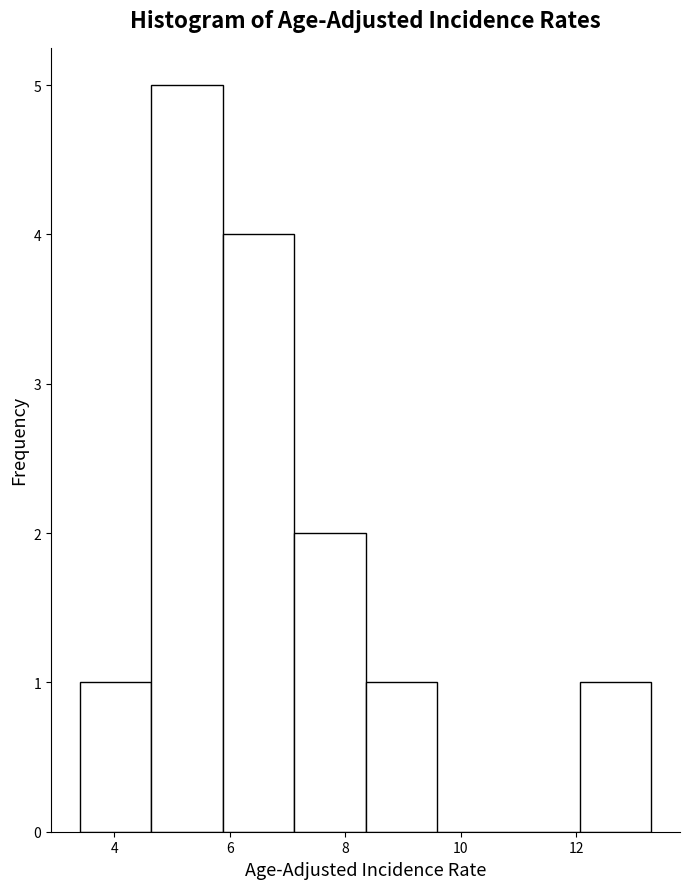

Which range on the x-axis has the tallest bar?

4.6 to 5.8